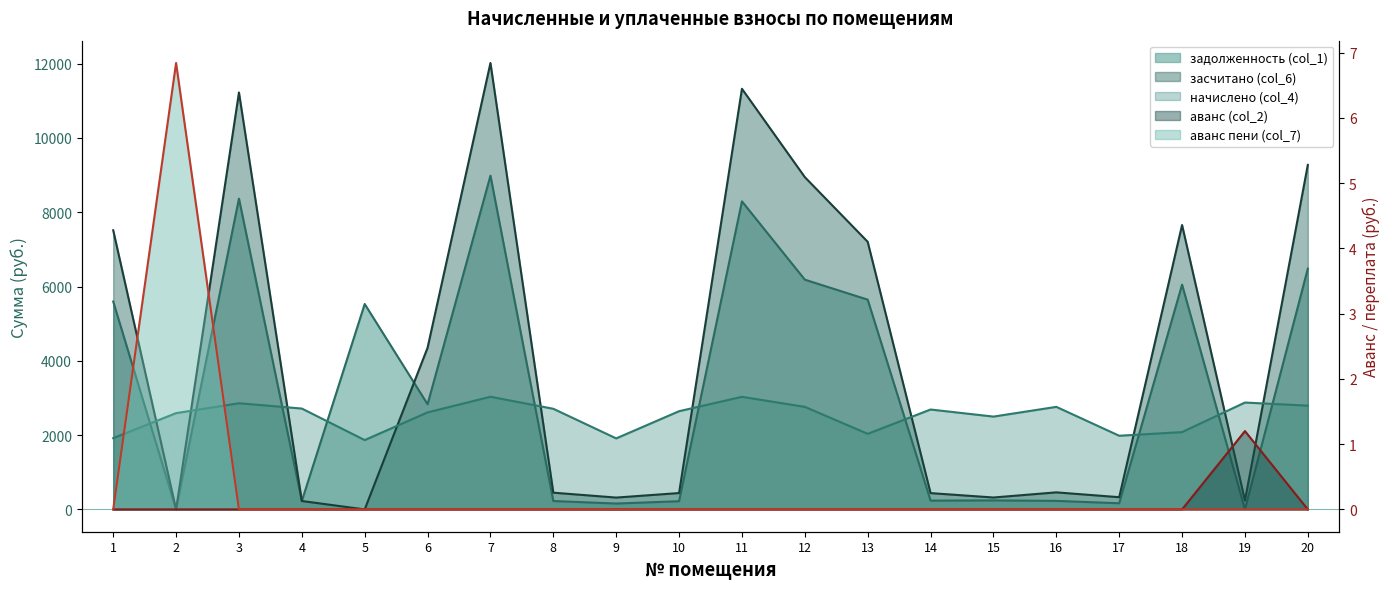

Reading left to right, extract all data points from this chart.

задолженность (col_1): 1=5596.4	2=0.2	3=8366.2	4=225.8	5=5529.6	6=2831.3	7=8985.6	8=225.7	9=157.9	10=220.3	11=8293.4	12=6185.0	13=5646.8	14=236.4	15=242.6	16=229.5	17=165.2	18=6051.0	19=0.0	20=6482.2
засчитано (col_6): 1=7514.2	2=0.0	3=11223.9	4=226.2	5=0.0	6=4352.7	7=12018.2	8=450.2	9=318.5	10=440.2	11=11323.9	12=8945.5	13=7203.9	14=438.6	15=320.5	16=458.9	17=328.6	18=7655.8	19=239.9	20=9275.1
начислено (col_4): 1=1917.8	2=2592.0	3=2857.7	4=2715.1	5=1866.2	6=2611.4	7=3032.6	8=2708.6	9=1911.6	10=2643.8	11=3030.5	12=2760.5	13=2034.2	14=2689.2	15=2498.6	16=2760.5	17=1982.9	18=2080.8	19=2877.1	20=2792.9
аванс (col_2): 1=0.0	2=0.0	3=0.0	4=0.0	5=0.0	6=0.0	7=0.0	8=0.0	9=0.0	10=0.0	11=0.0	12=0.0	13=0.0	14=0.0	15=0.0	16=0.0	17=0.0	18=0.0	19=1.2	20=0.0
аванс пени (col_7): 1=0.0	2=6.8	3=0.0	4=0.0	5=0.0	6=0.0	7=0.0	8=0.0	9=0.0	10=0.0	11=0.0	12=0.0	13=0.0	14=0.0	15=0.0	16=0.0	17=0.0	18=0.0	19=0.0	20=0.0